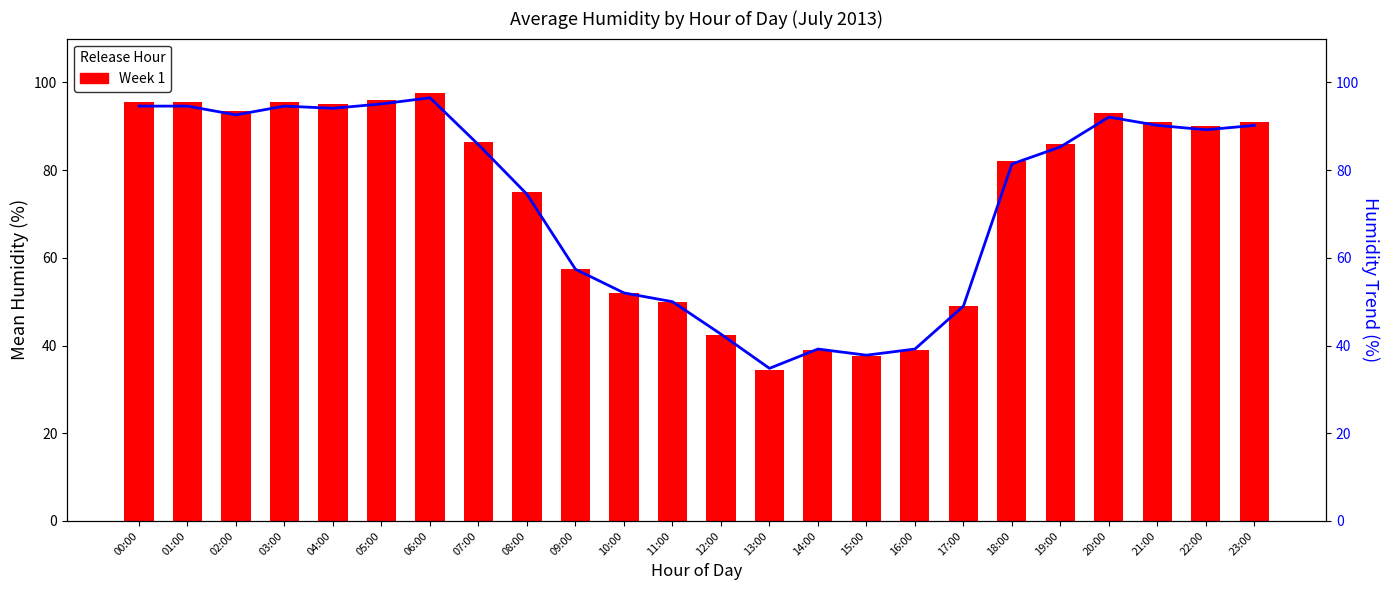

The Week 1 series shows 87.1 at 11:00. True or false?

False